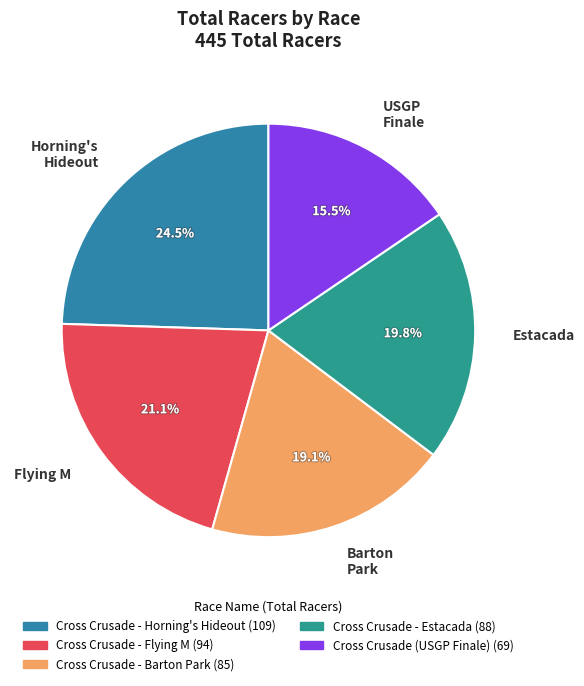

Rank the categories by value from lowest to highest.

USGP Finale, Barton Park, Estacada, Flying M, Horning's Hideout